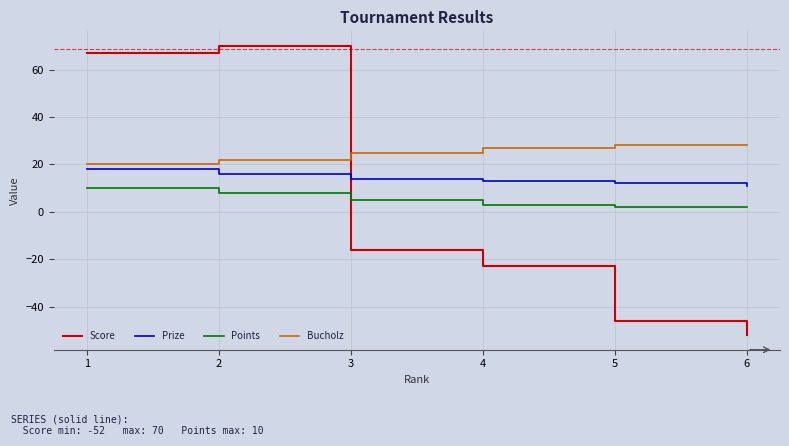

Where is the first local maximum for Score?

2